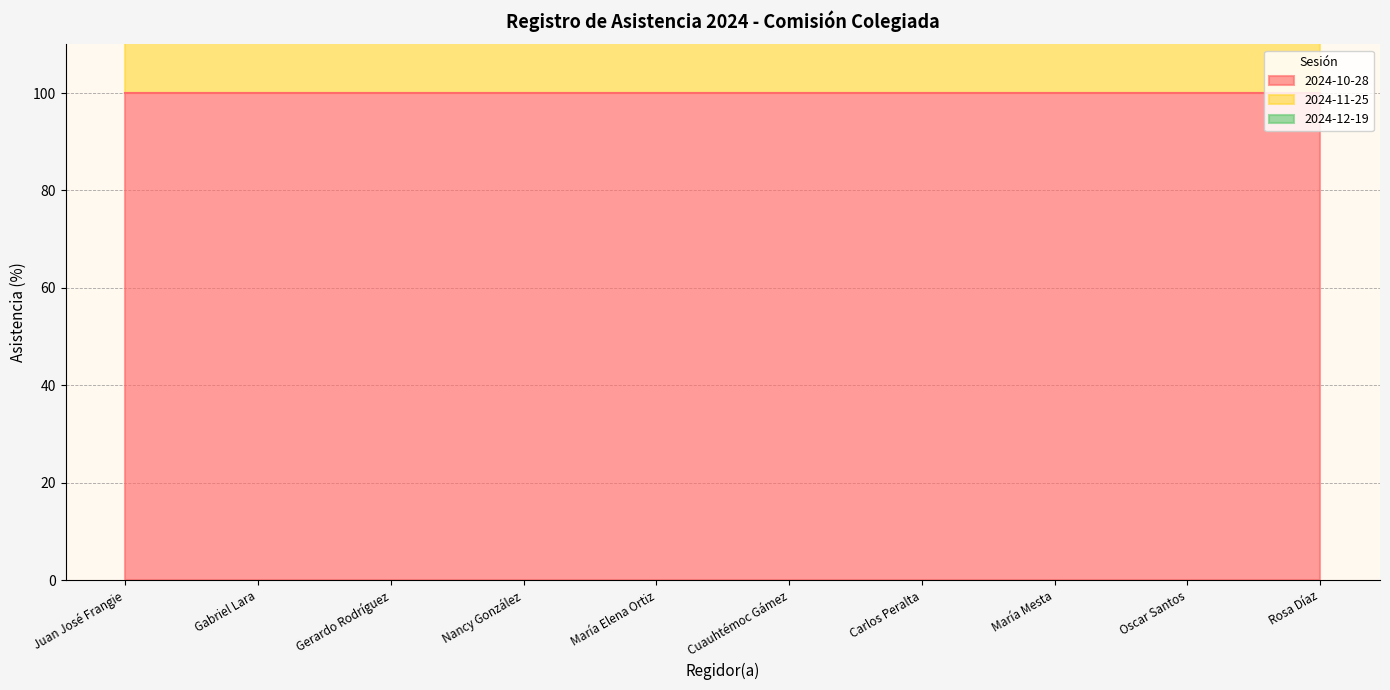

True or false: 2024-12-19 has a value of 158 at Nancy González.

False